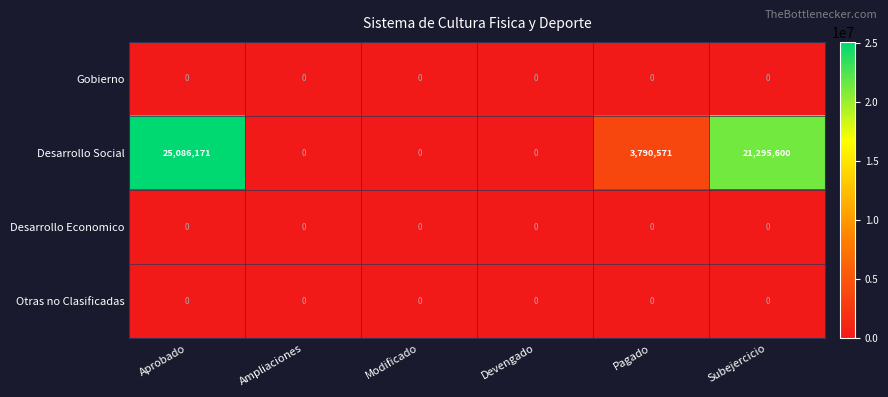

Reading right to left, extract all data points from this chart.

Gobierno: 0	0	0	0	0	0
Desarrollo Social: 21295600	3790571	0	0	0	25086171
Desarrollo Economico: 0	0	0	0	0	0
Otras no Clasificadas: 0	0	0	0	0	0